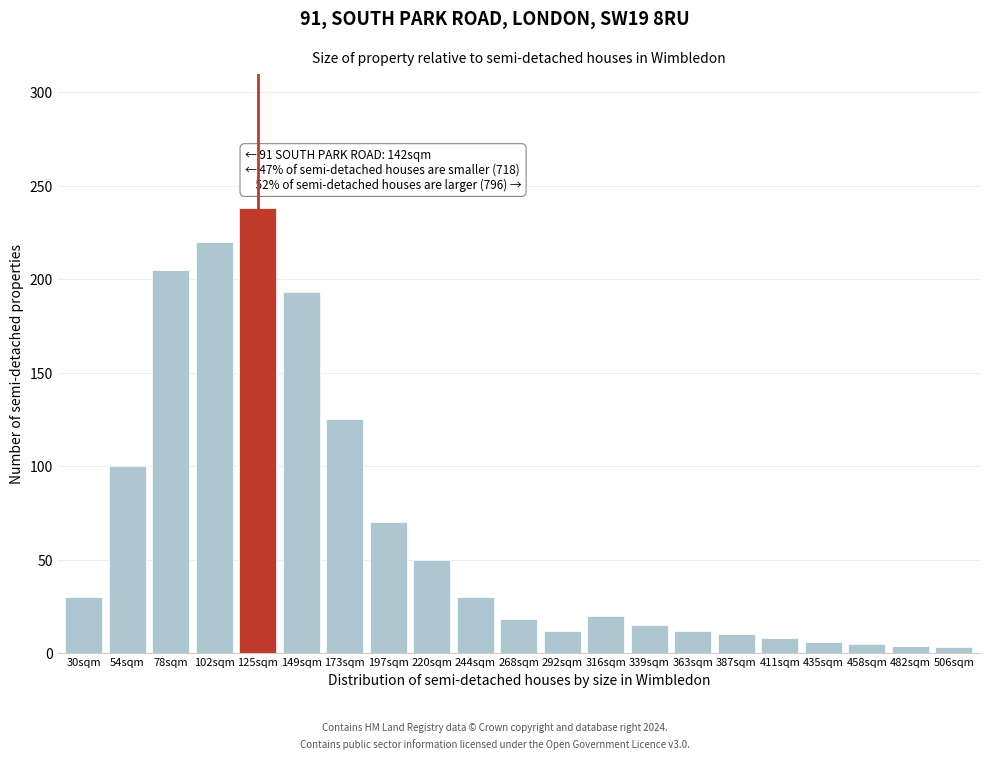

Which category has the highest value across all series?

125sqm